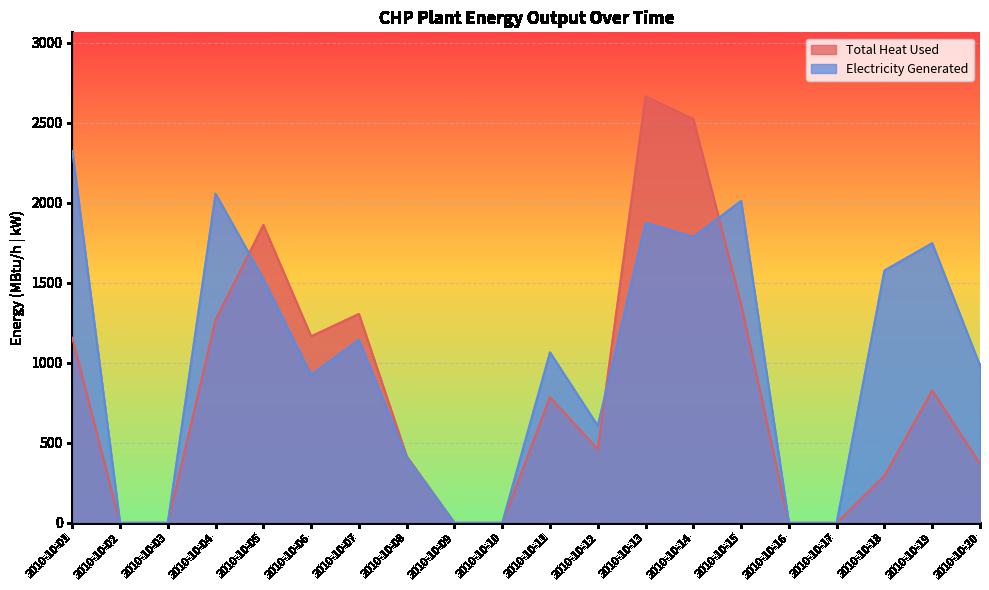

What is the sum of the Electricity Generated values at 2010-10-01 and 2010-10-05?

3849.7